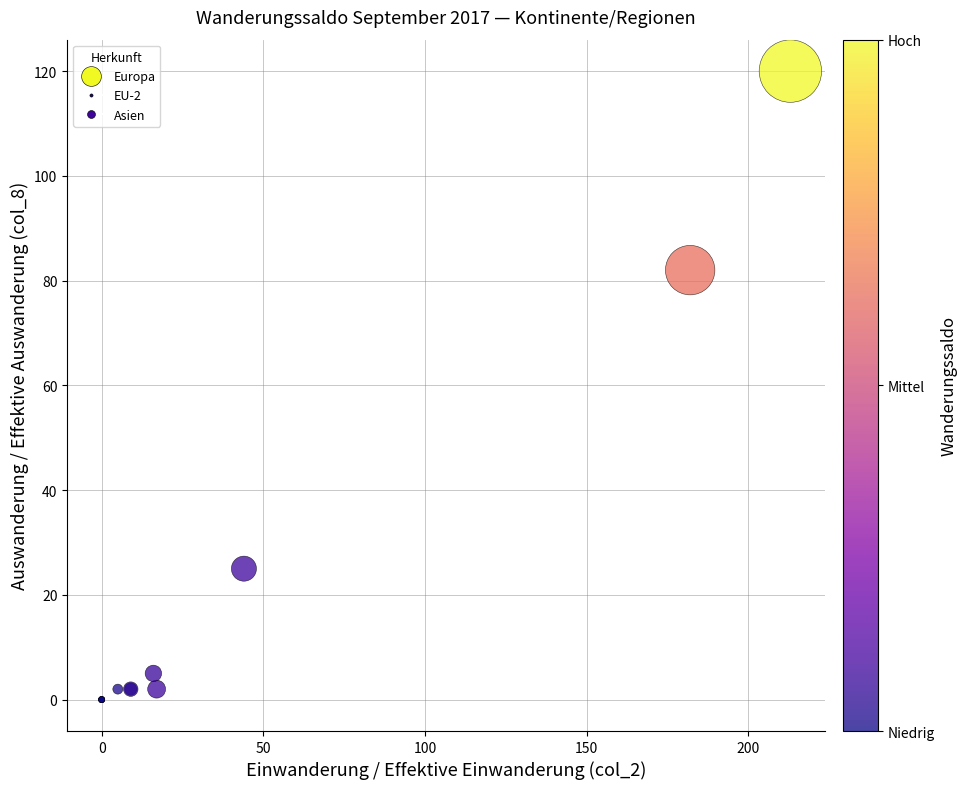

What Y value in the scatter plot is closest to 60?

82